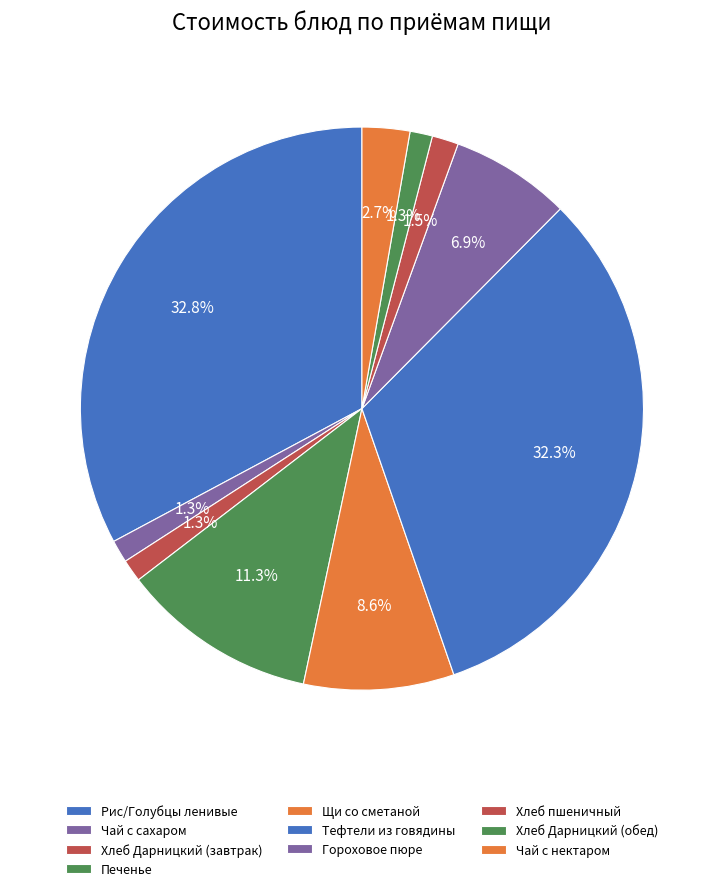

To the nearest percent, what portion does Печенье represent?

11%